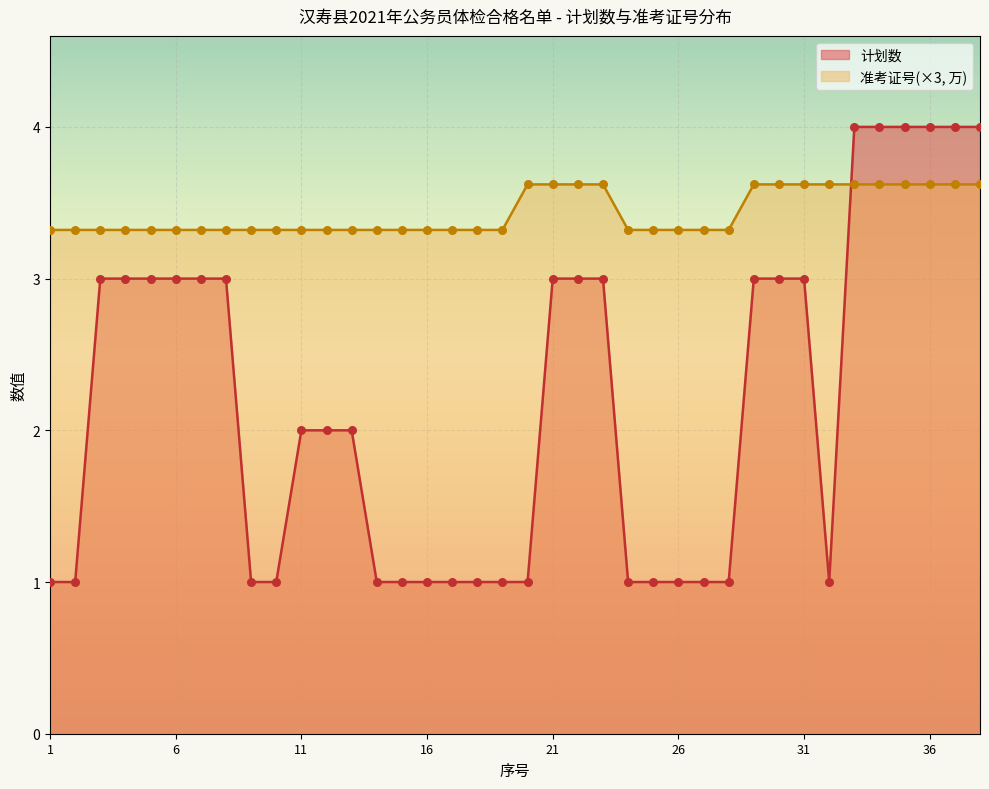

Which series has the widest spread of Y values?

计划数